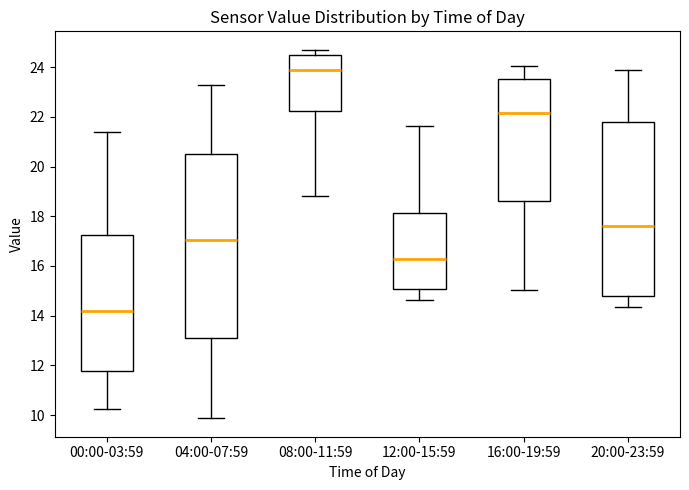

Which box's median line is the highest?

08:00-11:59